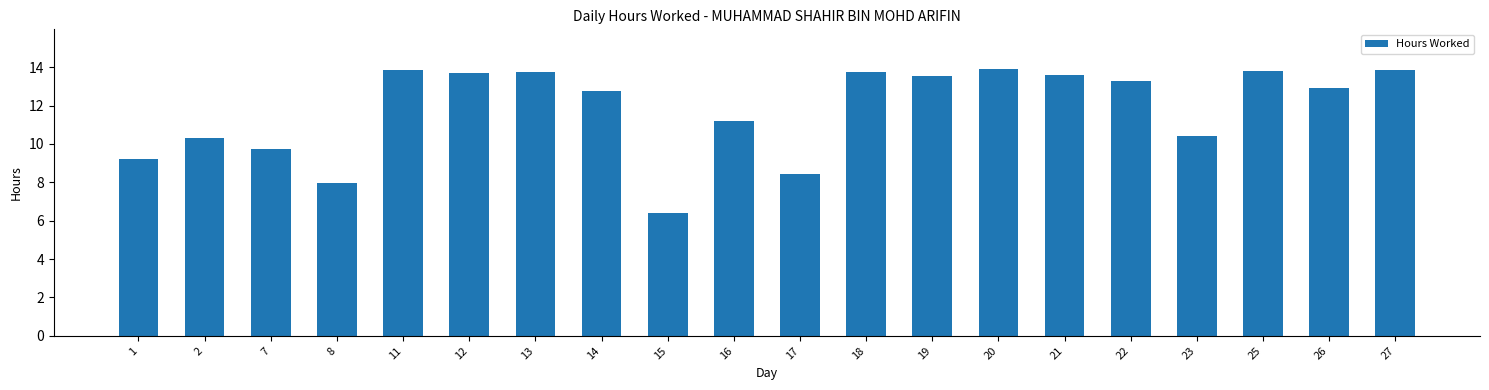

What is the difference between the maximum and minimum values?

7.5